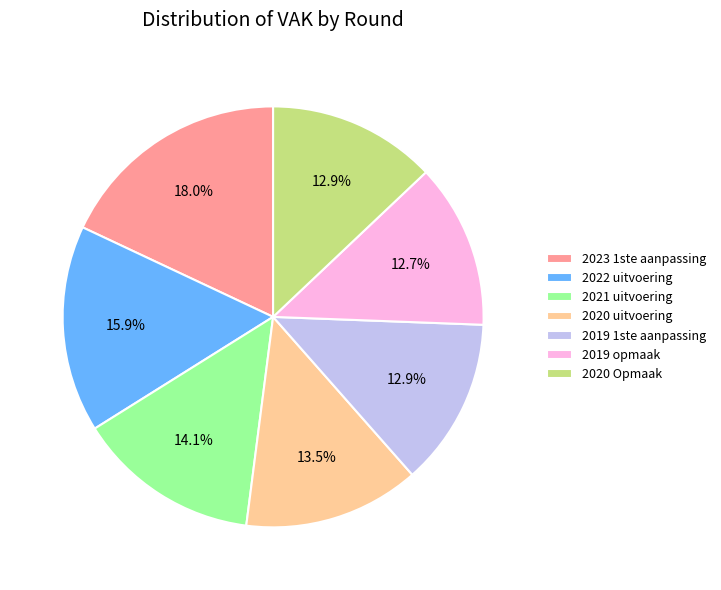

What is the ratio of the value at 2019 opmaak to the value at 2019 1ste aanpassing?

1.0